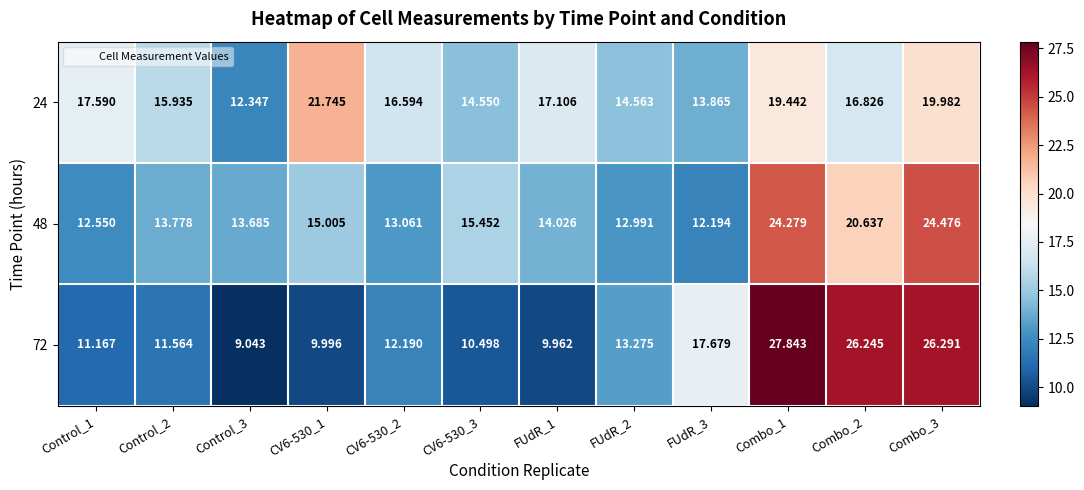

Count the number of data series in this chart.

3